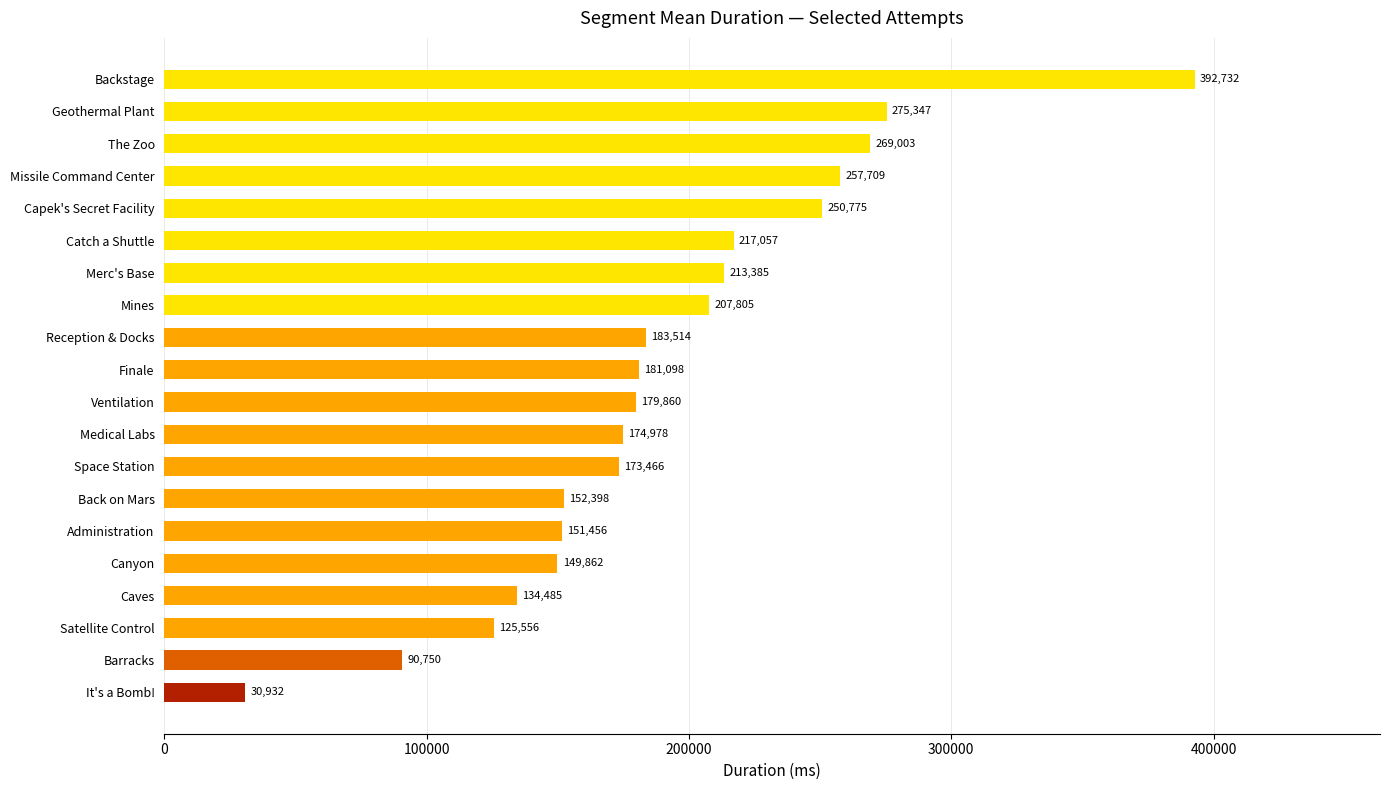

True or false: the data shows 150967.6 at Missile Command Center.

False